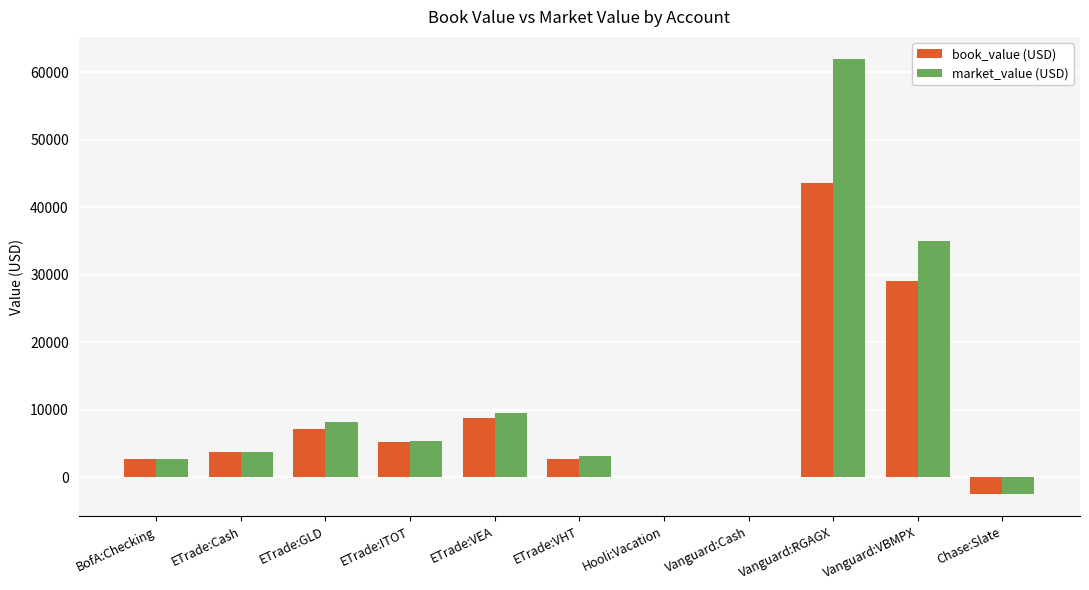

At which label is market_value (USD) closest to 29718?

Vanguard:VBMPX